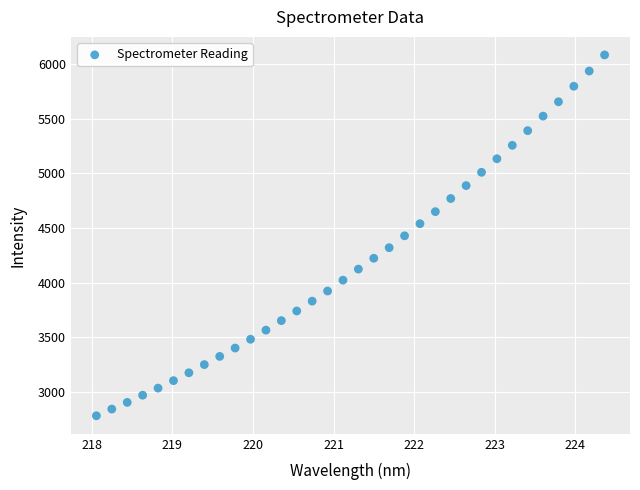

What is the range of Y values (max minus min)?

3301.5